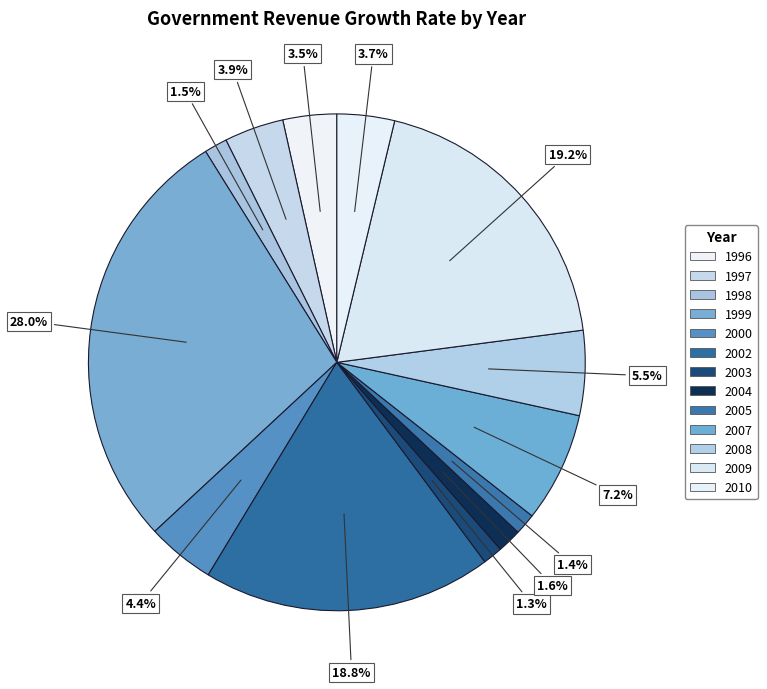

Which slice is the smallest?

2003